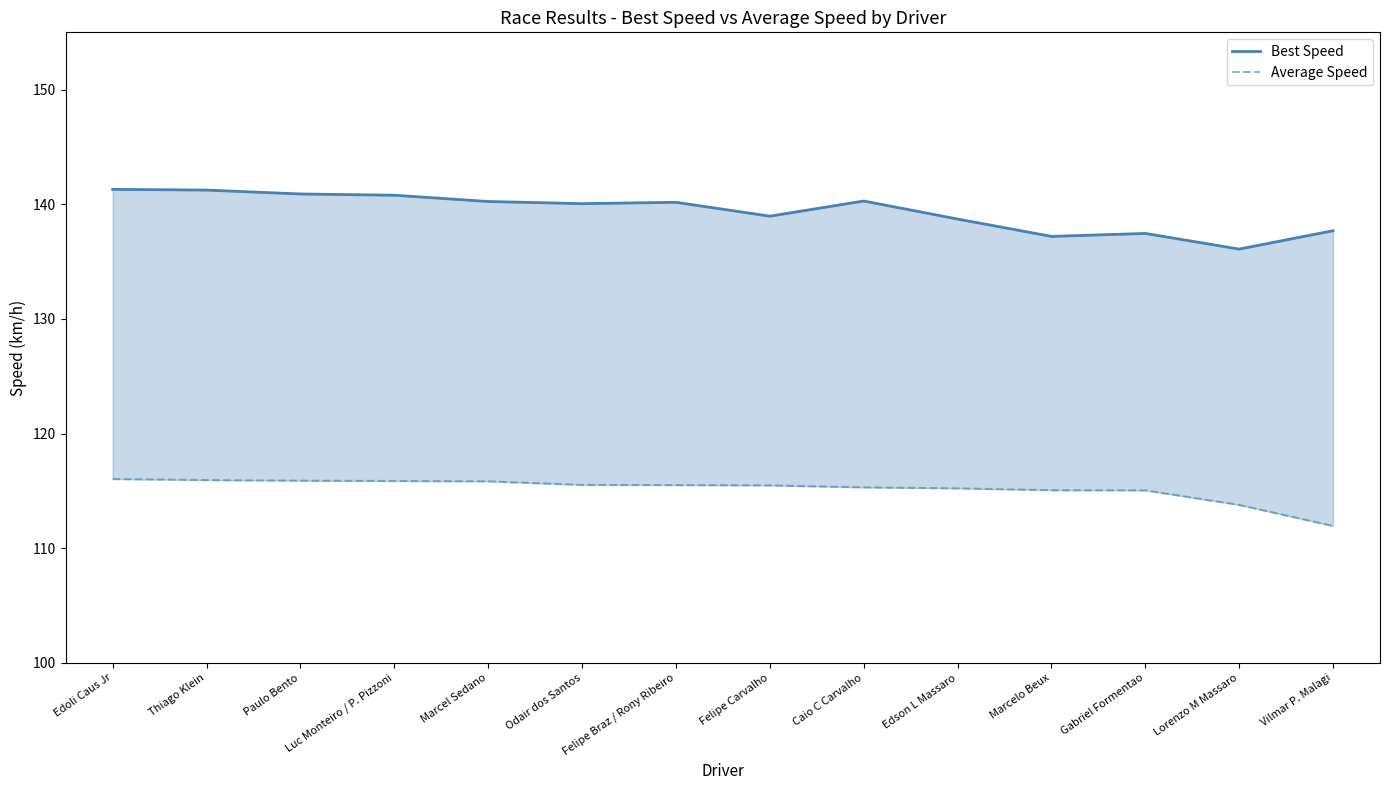

How many data points in Average Speed are less than 115?

2